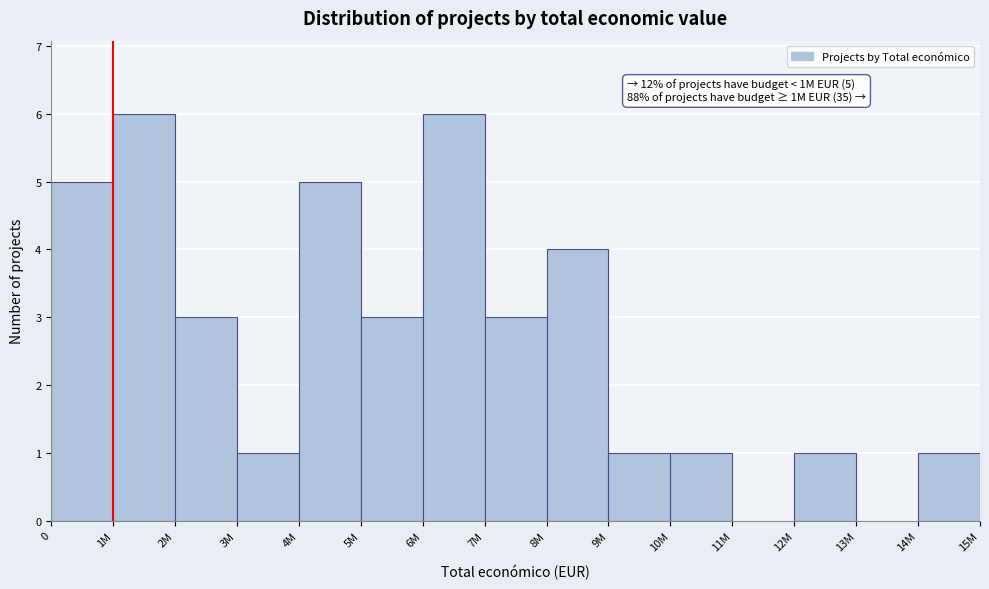

Reading right to left, transcribe all the data shown in this chart.

14M=1	13M=0	12M=1	11M=0	10M=1	9M=1	8M=4	7M=3	6M=6	5M=3	4M=5	3M=1	2M=3	1M=6	0=5